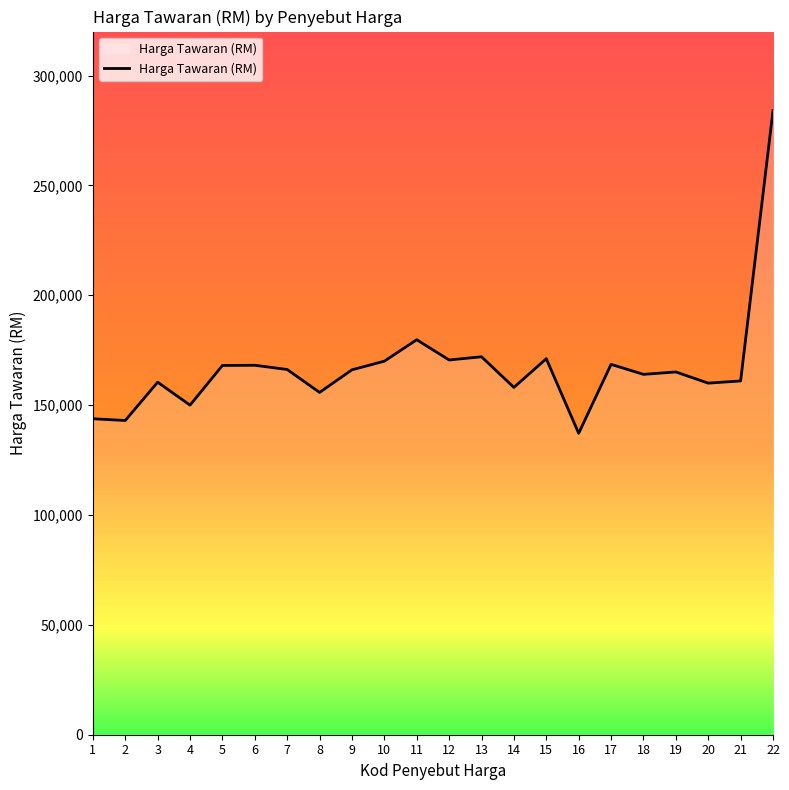

Approximately how many times larger is the value at 18 compared to 1?

1.1